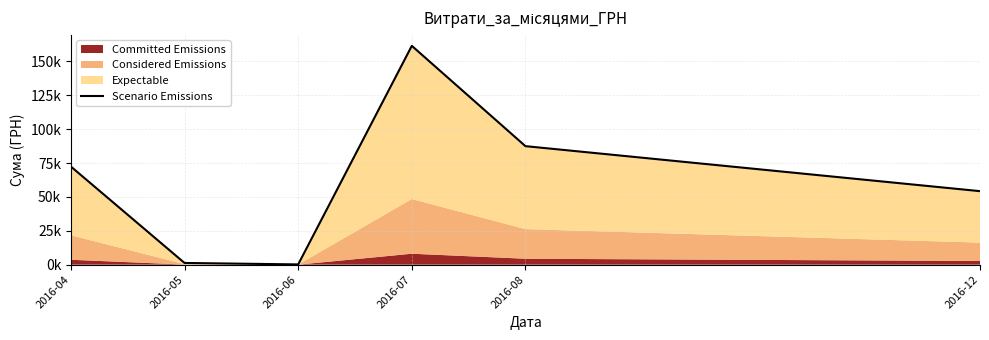

What is the ratio of the value at 2016-07 to the value at 2016-06?

897.3